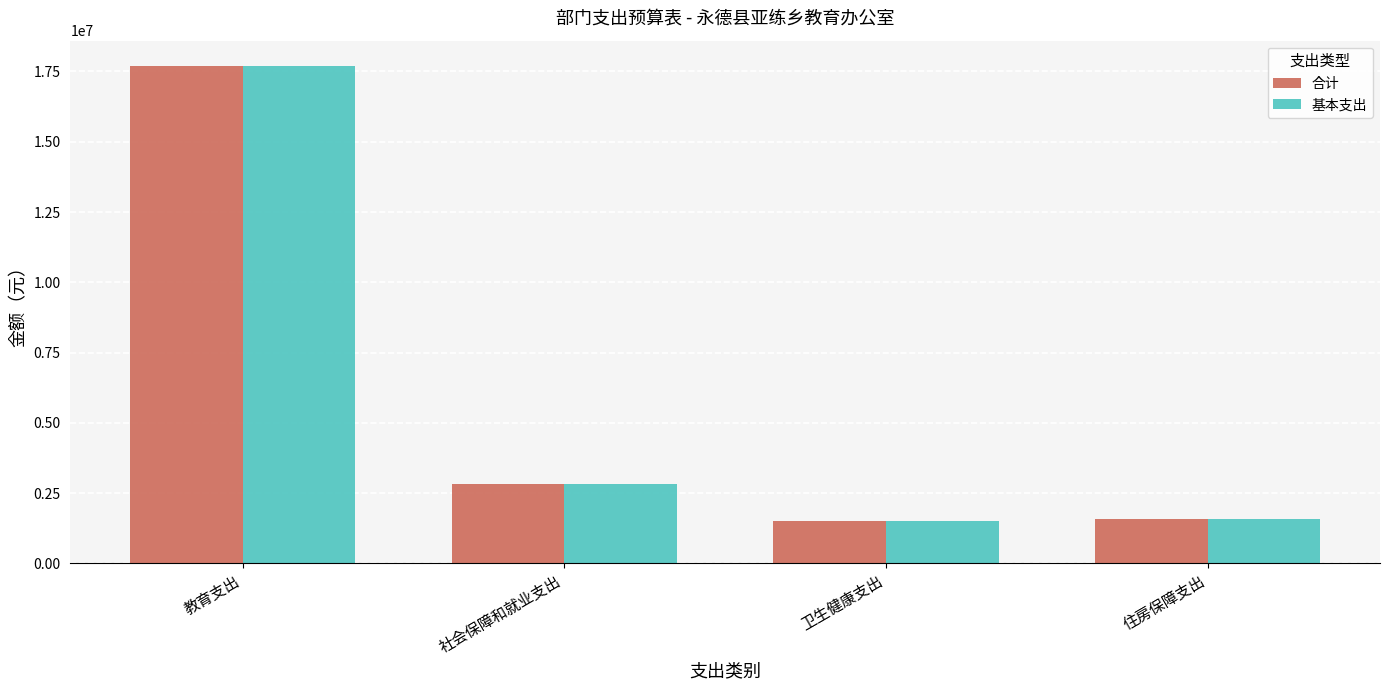

At which category is the sum across all series the highest?

教育支出